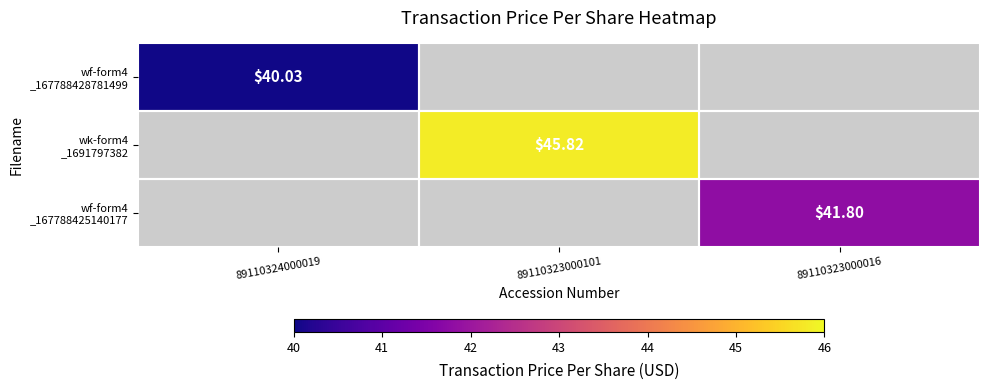

What is the total value across all series at 89110324000019?

40.0